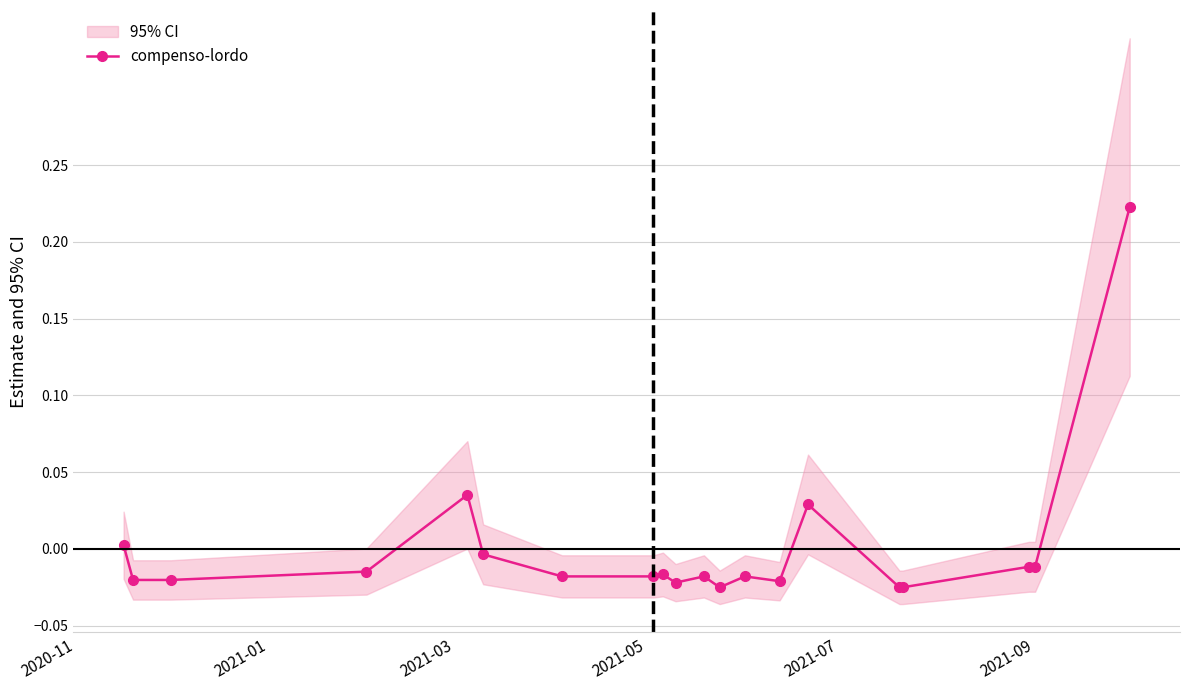

How many lines are shown in the chart?

1